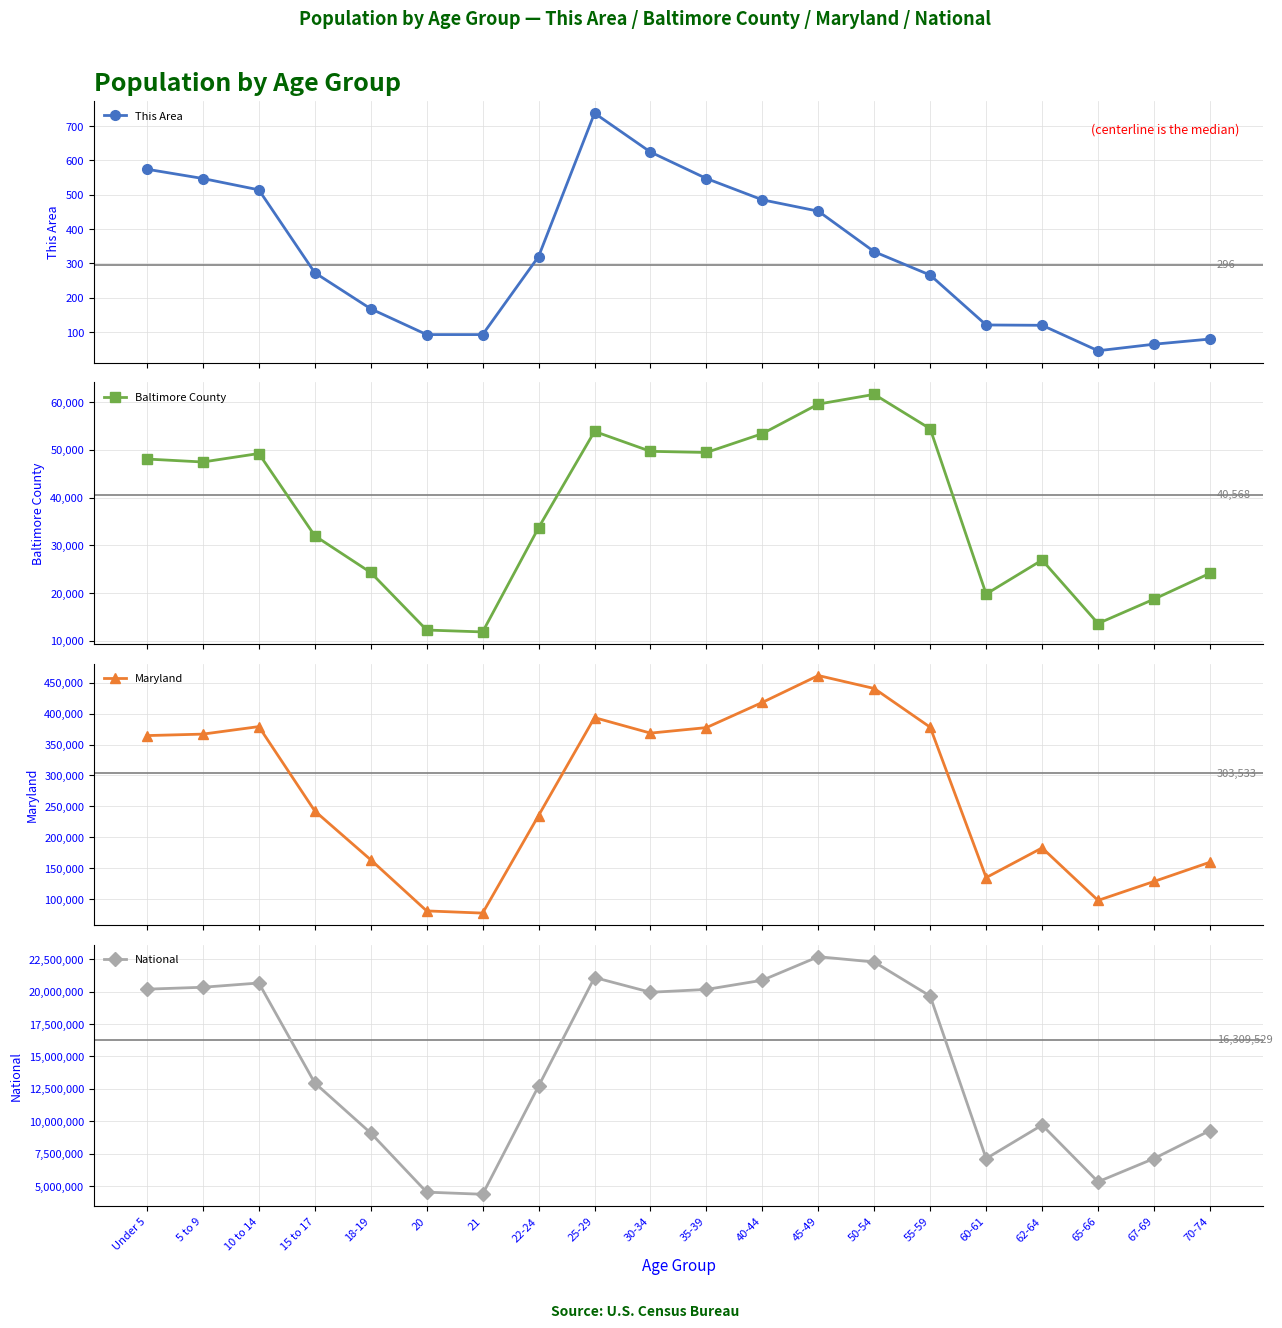

What is the difference between the maximum and minimum values in the This Area series?

691